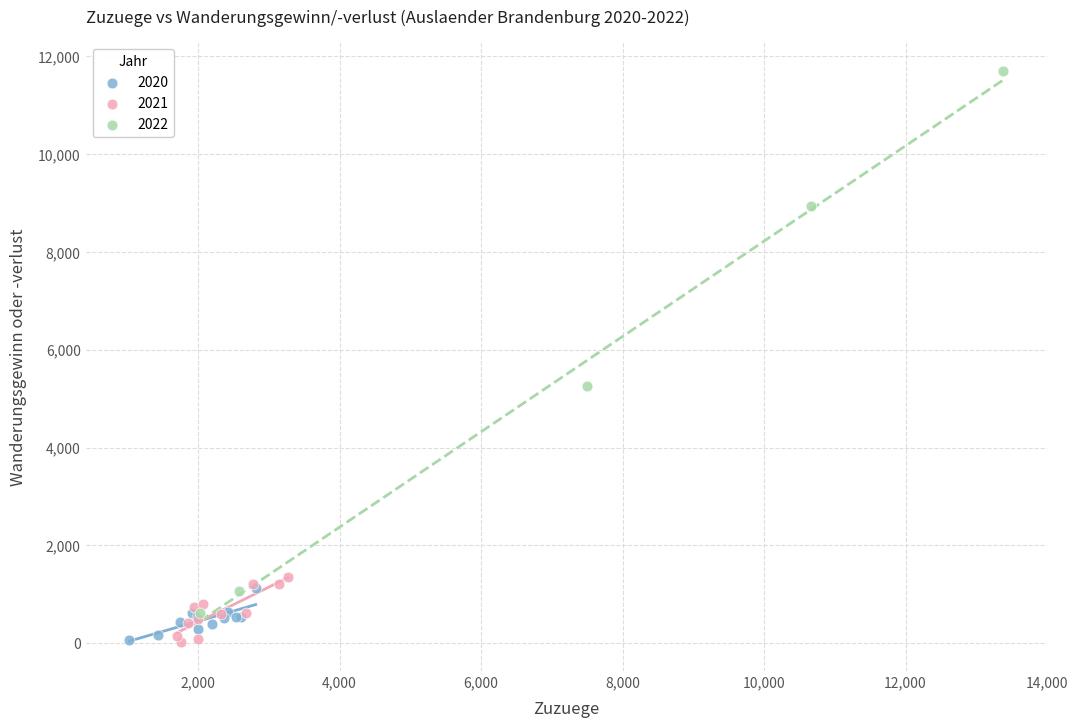

Which series contains the highest Y value?

2022